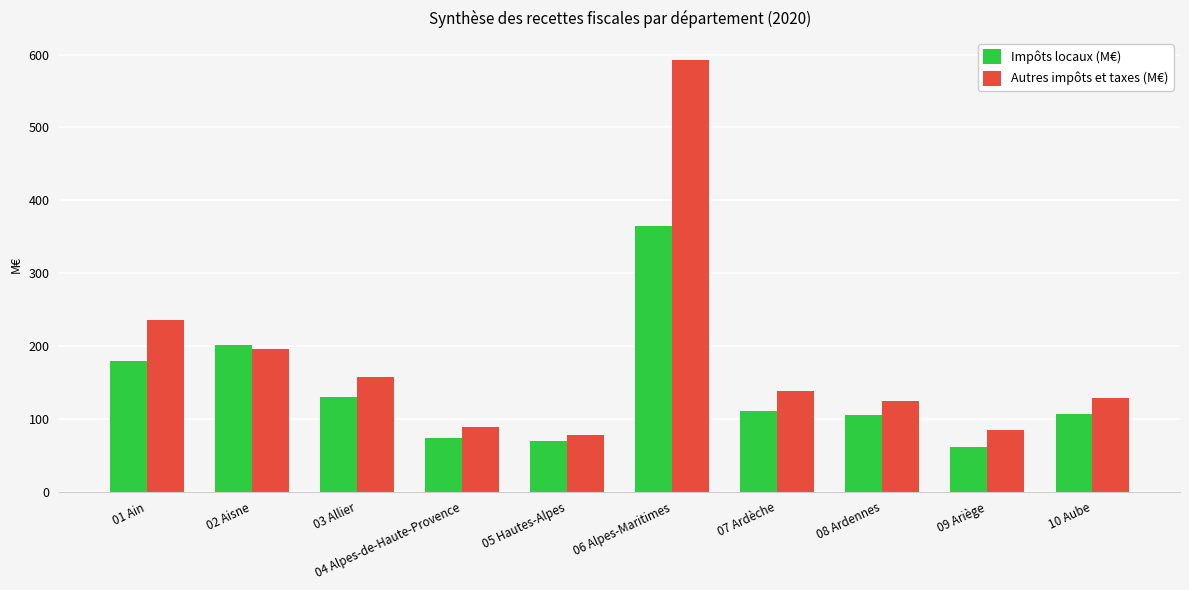

What are all the series names shown in the legend?

Impôts locaux (M€), Autres impôts et taxes (M€)